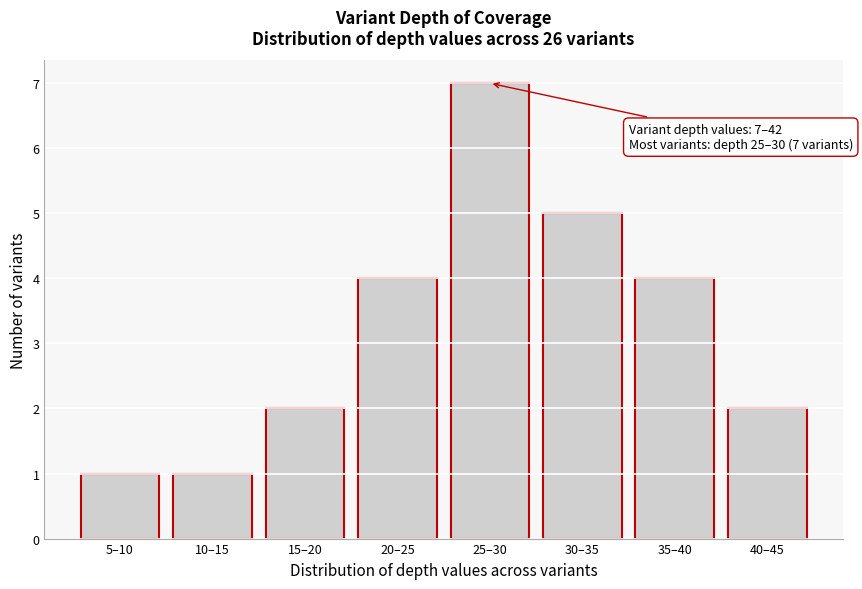

Reading right to left, transcribe all the data shown in this chart.

2	4	5	7	4	2	1	1